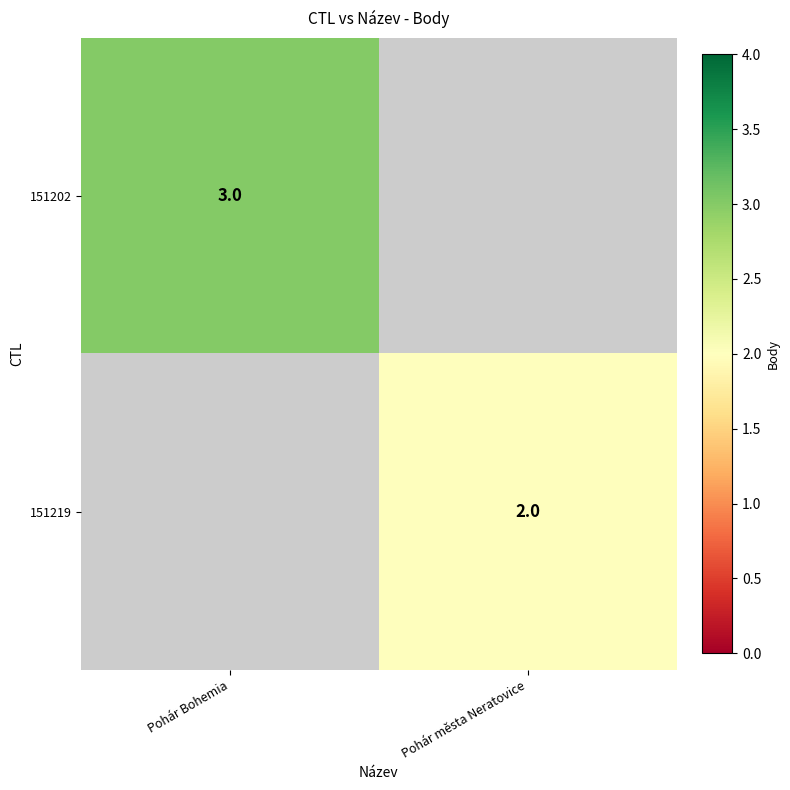

The 151219 series shows 2 at Pohár města Neratovice. True or false?

True